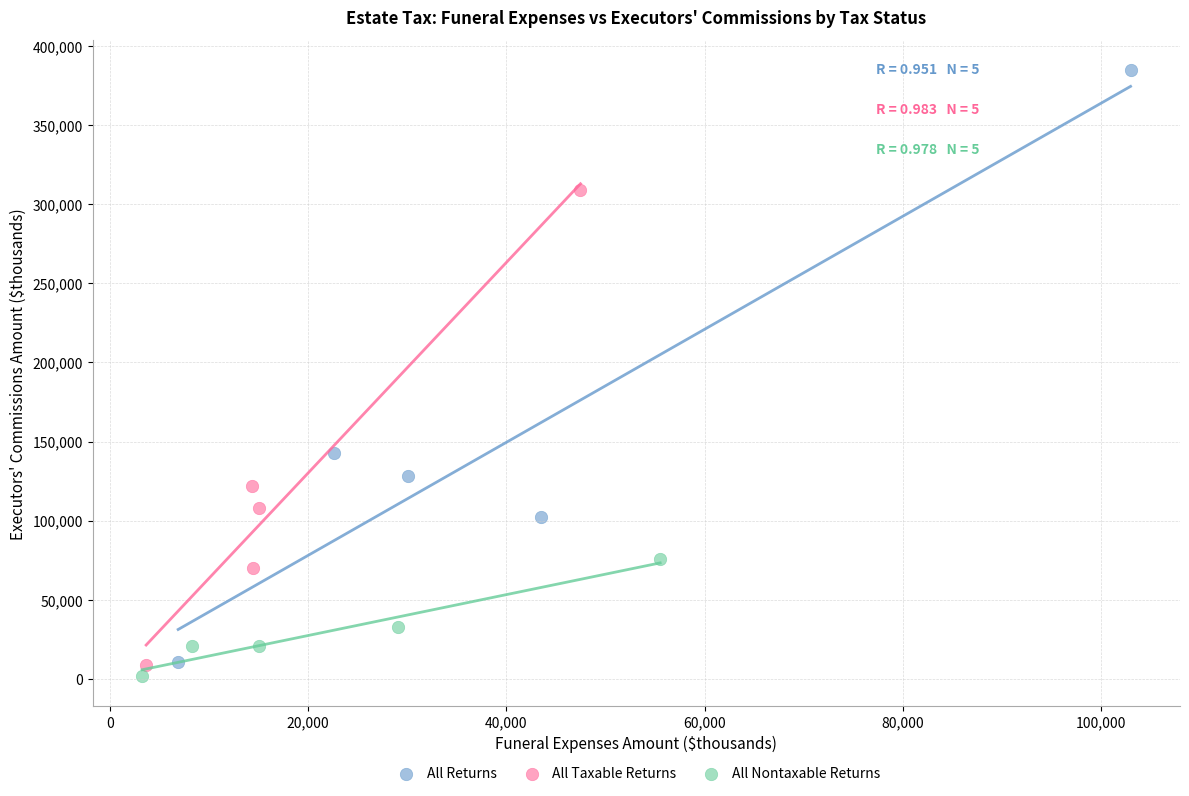

Which series contains the highest Y value?

All Returns